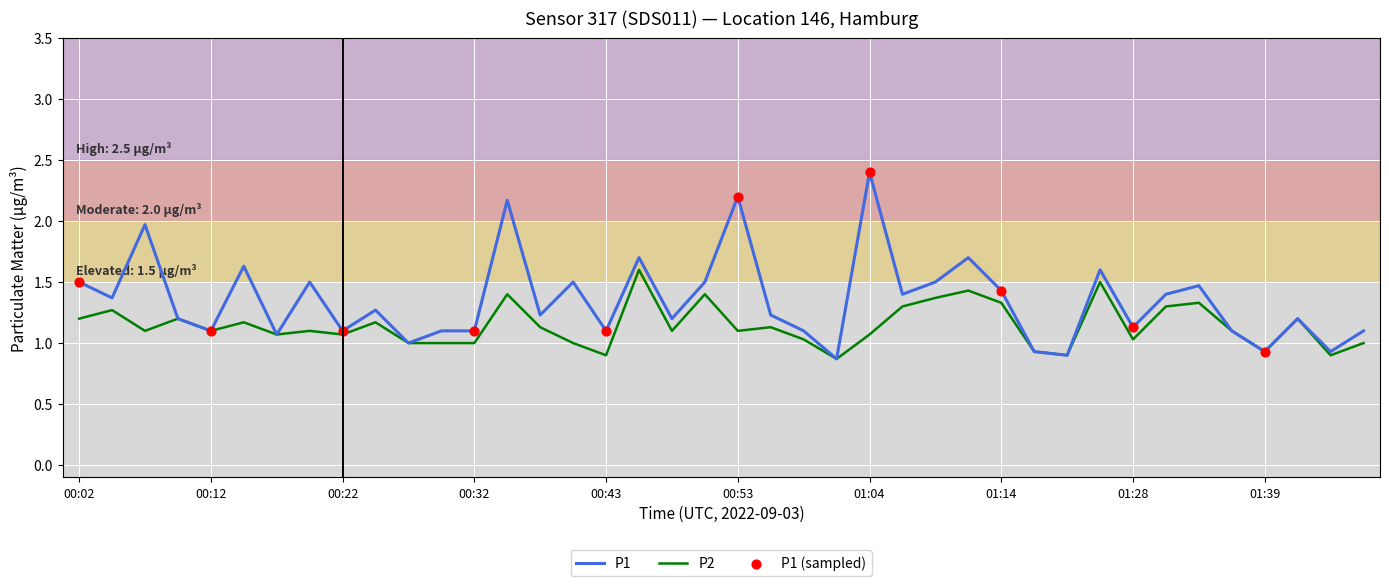

What is the highest value of the P2 series?

1.6